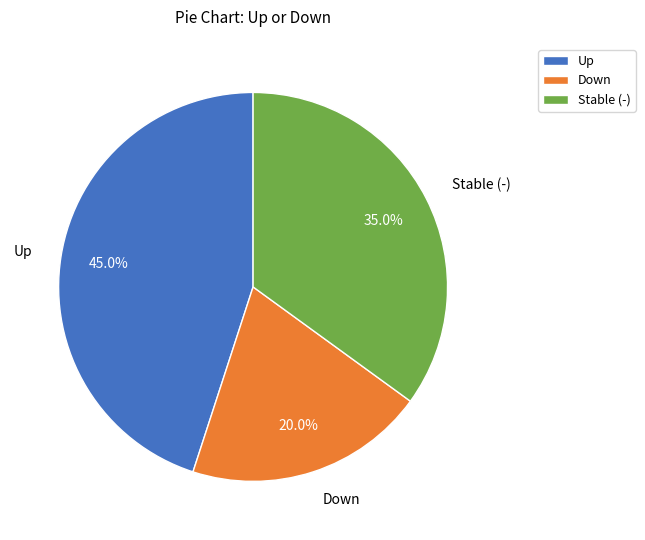

What is the largest slice in the pie chart?

Up